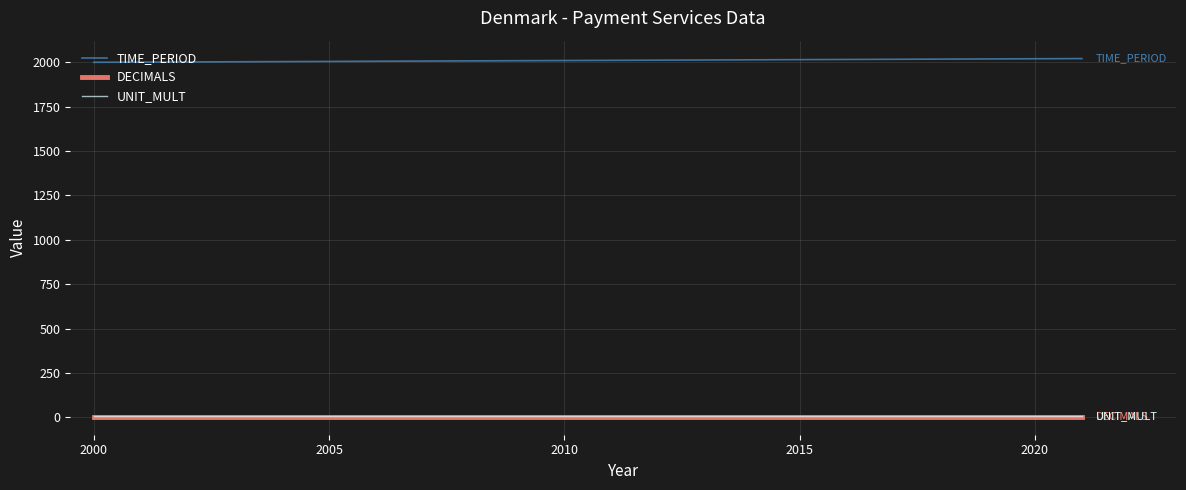

What is the average value of the UNIT_MULT series?

6